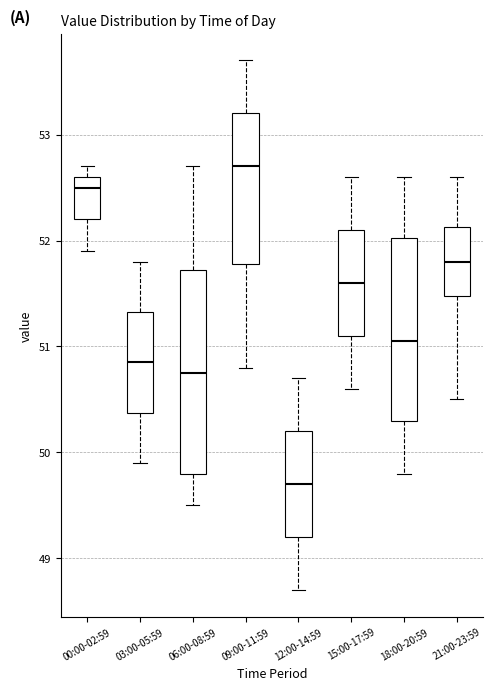

Where is the lower edge of the box for 09:00-11:59 on the y-axis? The values are not printed on the chart, so give them approximately, as read against the axis.

51.8